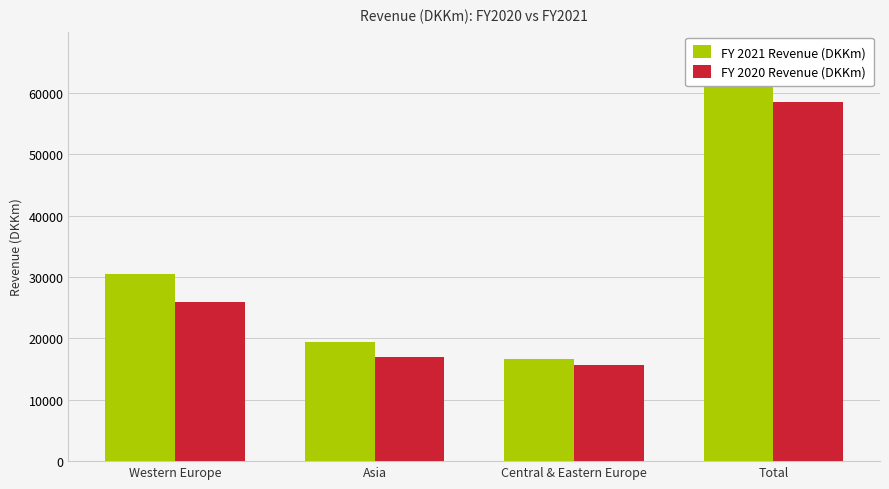

True or false: FY 2020 Revenue (DKKm) has a value of 16959 at Asia.

True